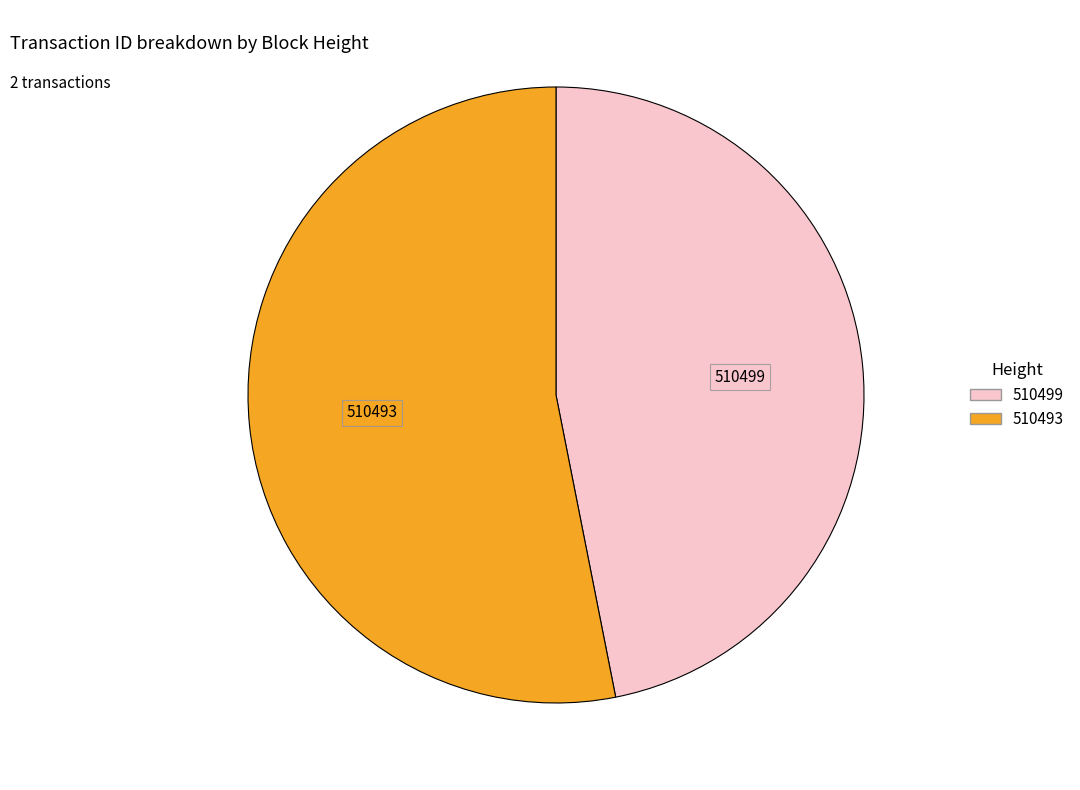

Rank the categories by value from lowest to highest.

510499, 510493